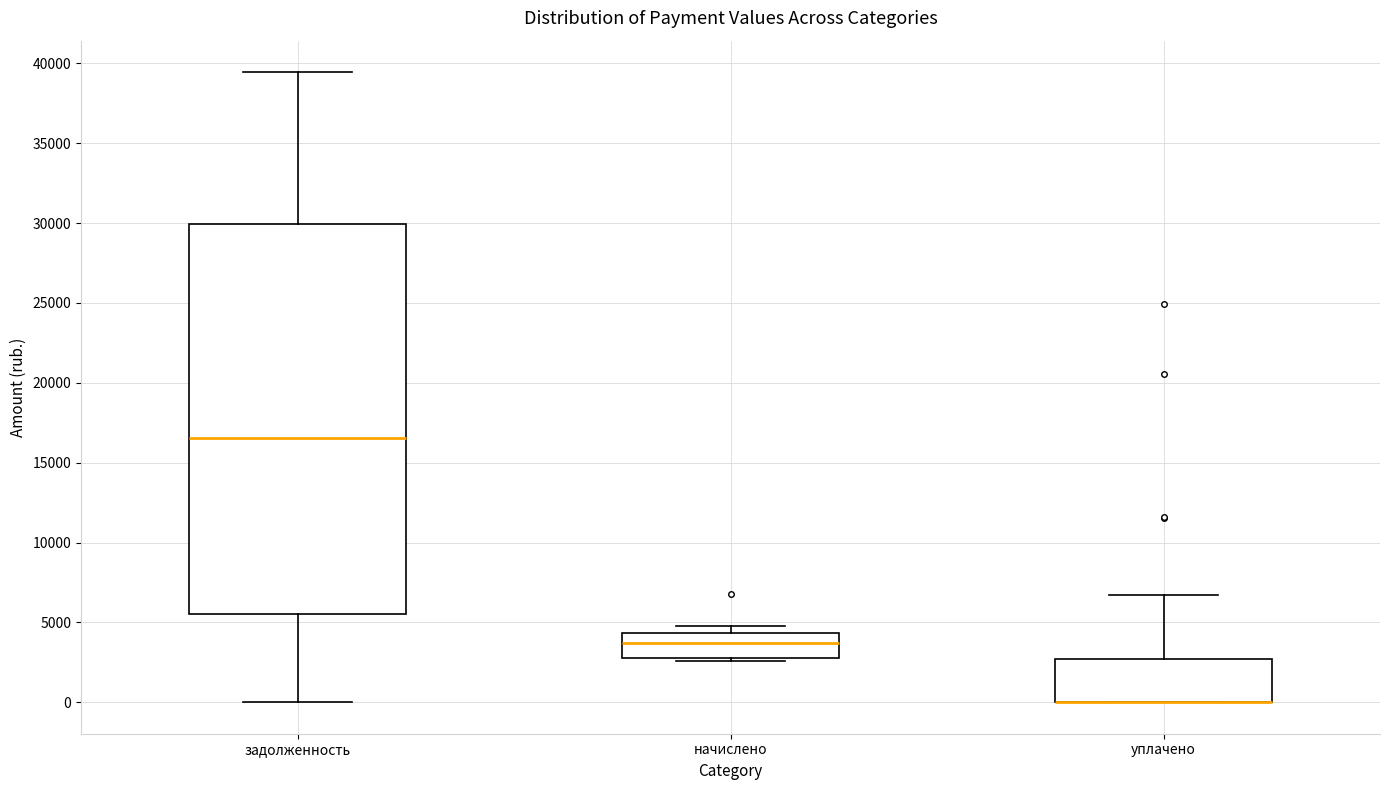

Which box is the tallest, from its lower edge to its upper edge?

задолженность